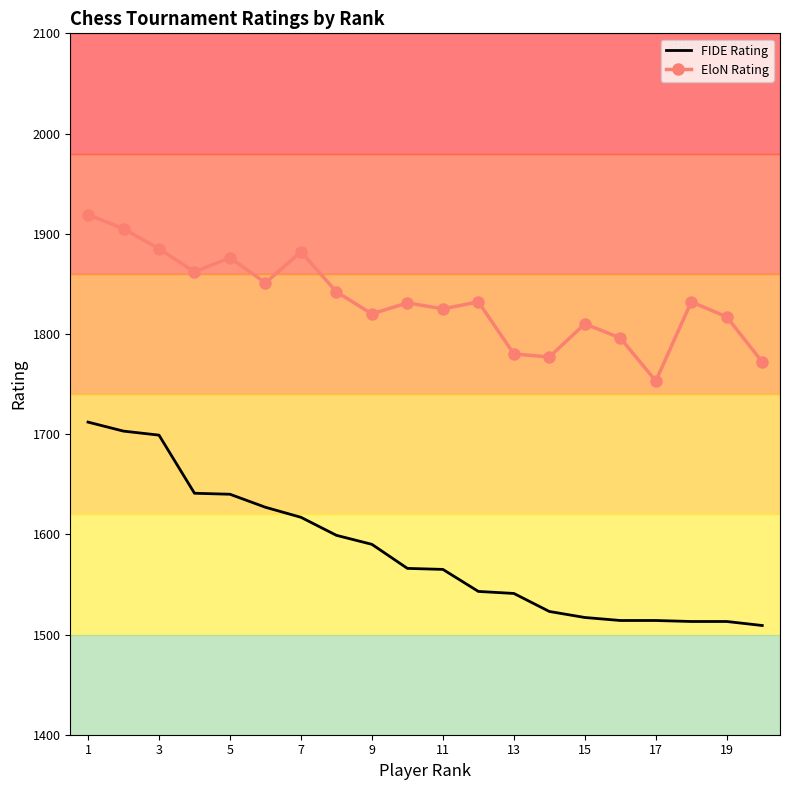

What is the difference between the second highest and minimum values in the FIDE Rating series?

194